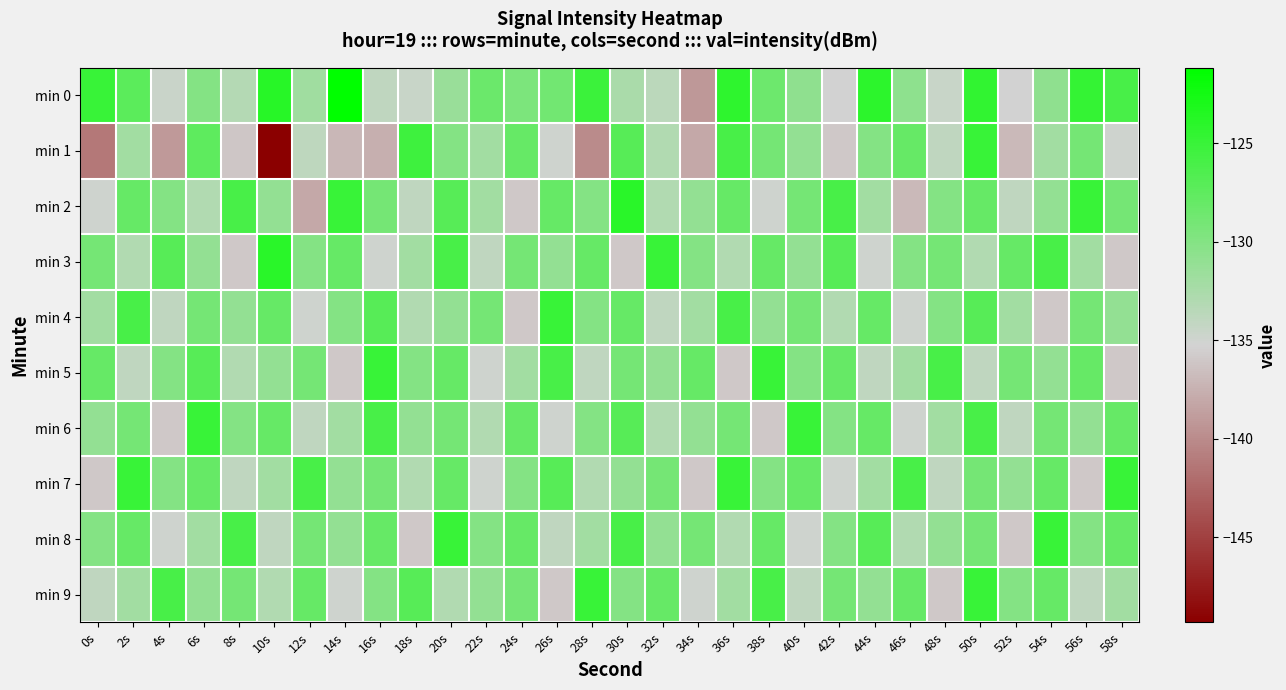

Reading left to right, transcribe all the data shown in this chart.

min 0: 0s=-124.9	2s=-127.3	4s=-134.7	6s=-130.0	8s=-133.2	10s=-123.9	12s=-131.9	14s=-121.1	16s=-134.0	18s=-134.5	20s=-131.4	22s=-128.4	24s=-129.5	26s=-128.8	28s=-125.2	30s=-132.5	32s=-133.6	34s=-139.2	36s=-124.3	38s=-128.4	40s=-130.8	42s=-135.3	44s=-124.2	46s=-130.7	48s=-134.5	50s=-124.5	52s=-135.3	54s=-130.8	56s=-124.7	58s=-126.1
min 1: 0s=-141.2	2s=-132.0	4s=-139.0	6s=-127.5	8s=-136.0	10s=-149.3	12s=-133.9	14s=-137.0	16s=-137.6	18s=-125.4	20s=-130.0	22s=-132.0	24s=-128.0	26s=-135.0	28s=-140.0	30s=-127.0	32s=-133.0	34s=-138.0	36s=-126.0	38s=-129.0	40s=-131.0	42s=-136.0	44s=-130.0	46s=-128.0	48s=-134.0	50s=-125.0	52s=-137.0	54s=-132.0	56s=-129.0	58s=-135.0
min 2: 0s=-135.0	2s=-128.0	4s=-130.0	6s=-133.0	8s=-126.0	10s=-131.0	12s=-138.0	14s=-125.0	16s=-129.0	18s=-134.0	20s=-127.0	22s=-132.0	24s=-136.0	26s=-128.0	28s=-130.0	30s=-124.0	32s=-133.0	34s=-131.0	36s=-128.0	38s=-135.0	40s=-129.0	42s=-126.0	44s=-132.0	46s=-137.0	48s=-130.0	50s=-128.0	52s=-134.0	54s=-131.0	56s=-125.0	58s=-129.0
min 3: 0s=-129.0	2s=-133.0	4s=-127.0	6s=-131.0	8s=-136.0	10s=-124.0	12s=-130.0	14s=-128.0	16s=-135.0	18s=-132.0	20s=-126.0	22s=-134.0	24s=-129.0	26s=-131.0	28s=-128.0	30s=-136.0	32s=-125.0	34s=-130.0	36s=-133.0	38s=-128.0	40s=-131.0	42s=-127.0	44s=-135.0	46s=-130.0	48s=-129.0	50s=-133.0	52s=-128.0	54s=-126.0	56s=-132.0	58s=-136.0
min 4: 0s=-132.0	2s=-126.0	4s=-134.0	6s=-129.0	8s=-131.0	10s=-128.0	12s=-135.0	14s=-130.0	16s=-127.0	18s=-133.0	20s=-131.0	22s=-129.0	24s=-136.0	26s=-125.0	28s=-130.0	30s=-128.0	32s=-134.0	34s=-132.0	36s=-126.0	38s=-131.0	40s=-129.0	42s=-133.0	44s=-128.0	46s=-135.0	48s=-130.0	50s=-127.0	52s=-132.0	54s=-136.0	56s=-129.0	58s=-131.0
min 5: 0s=-128.0	2s=-134.0	4s=-130.0	6s=-127.0	8s=-133.0	10s=-131.0	12s=-129.0	14s=-136.0	16s=-125.0	18s=-130.0	20s=-128.0	22s=-135.0	24s=-132.0	26s=-126.0	28s=-134.0	30s=-129.0	32s=-131.0	34s=-128.0	36s=-136.0	38s=-125.0	40s=-130.0	42s=-128.0	44s=-134.0	46s=-132.0	48s=-126.0	50s=-134.0	52s=-129.0	54s=-131.0	56s=-128.0	58s=-136.0
min 6: 0s=-131.0	2s=-129.0	4s=-136.0	6s=-125.0	8s=-130.0	10s=-128.0	12s=-134.0	14s=-132.0	16s=-126.0	18s=-131.0	20s=-129.0	22s=-133.0	24s=-128.0	26s=-135.0	28s=-130.0	30s=-127.0	32s=-133.0	34s=-131.0	36s=-129.0	38s=-136.0	40s=-125.0	42s=-130.0	44s=-128.0	46s=-135.0	48s=-132.0	50s=-126.0	52s=-134.0	54s=-129.0	56s=-131.0	58s=-128.0
min 7: 0s=-136.0	2s=-125.0	4s=-130.0	6s=-128.0	8s=-134.0	10s=-132.0	12s=-126.0	14s=-131.0	16s=-129.0	18s=-133.0	20s=-128.0	22s=-135.0	24s=-130.0	26s=-127.0	28s=-133.0	30s=-131.0	32s=-129.0	34s=-136.0	36s=-125.0	38s=-130.0	40s=-128.0	42s=-135.0	44s=-132.0	46s=-126.0	48s=-134.0	50s=-129.0	52s=-131.0	54s=-128.0	56s=-136.0	58s=-125.0
min 8: 0s=-130.0	2s=-128.0	4s=-135.0	6s=-132.0	8s=-126.0	10s=-134.0	12s=-129.0	14s=-131.0	16s=-128.0	18s=-136.0	20s=-125.0	22s=-130.0	24s=-128.0	26s=-134.0	28s=-132.0	30s=-126.0	32s=-131.0	34s=-129.0	36s=-133.0	38s=-128.0	40s=-135.0	42s=-130.0	44s=-127.0	46s=-133.0	48s=-131.0	50s=-129.0	52s=-136.0	54s=-125.0	56s=-130.0	58s=-128.0
min 9: 0s=-134.0	2s=-132.0	4s=-126.0	6s=-131.0	8s=-129.0	10s=-133.0	12s=-128.0	14s=-135.0	16s=-130.0	18s=-127.0	20s=-133.0	22s=-131.0	24s=-129.0	26s=-136.0	28s=-125.0	30s=-130.0	32s=-128.0	34s=-135.0	36s=-132.0	38s=-126.0	40s=-134.0	42s=-129.0	44s=-131.0	46s=-128.0	48s=-136.0	50s=-125.0	52s=-130.0	54s=-128.0	56s=-134.0	58s=-132.0